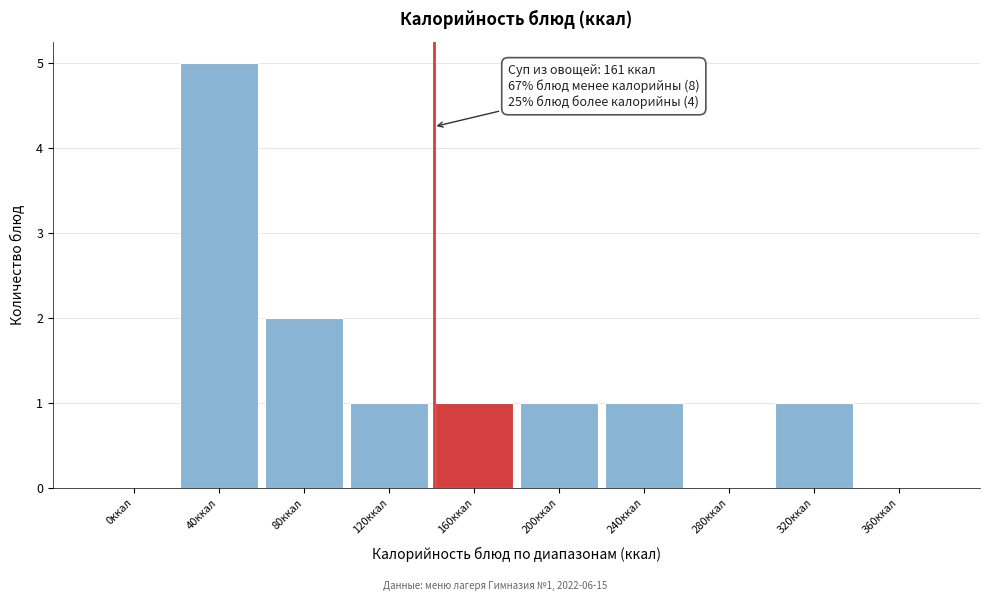

Reading left to right, extract all data points from this chart.

0ккал=0	40ккал=5	80ккал=2	120ккал=1	160ккал=1	200ккал=1	240ккал=1	280ккал=0	320ккал=1	360ккал=0